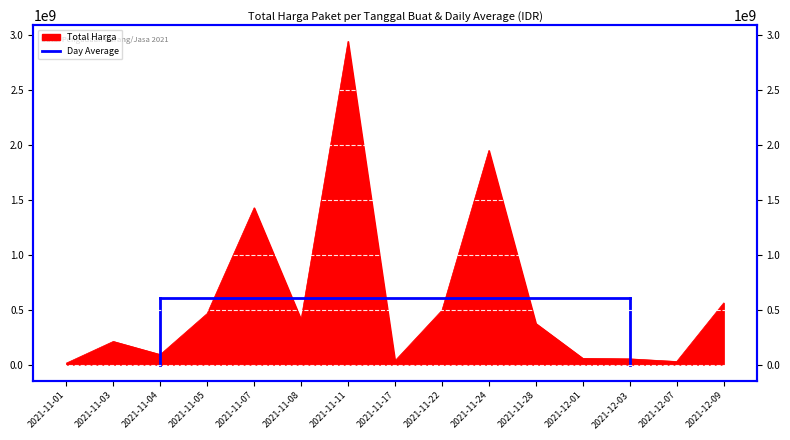

Reading left to right, transcribe all the data shown in this chart.

2021-11-01=12787500	2021-11-03=209911270	2021-11-04=90672075	2021-11-05=464002100	2021-11-07=1425867900	2021-11-08=409765000	2021-11-11=2939963240	2021-11-17=34292000	2021-11-22=493000000	2021-11-24=1947327100	2021-11-28=373404000	2021-12-01=56152800	2021-12-03=51601000	2021-12-07=27412000	2021-12-09=559971000